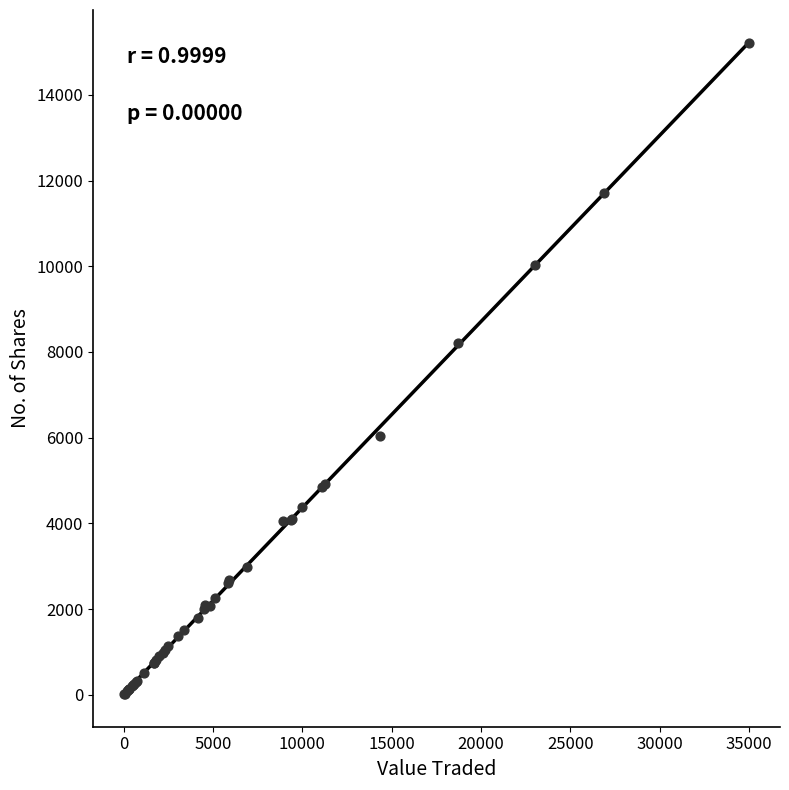

What Y value in the scatter plot is closest to 7612?

8200